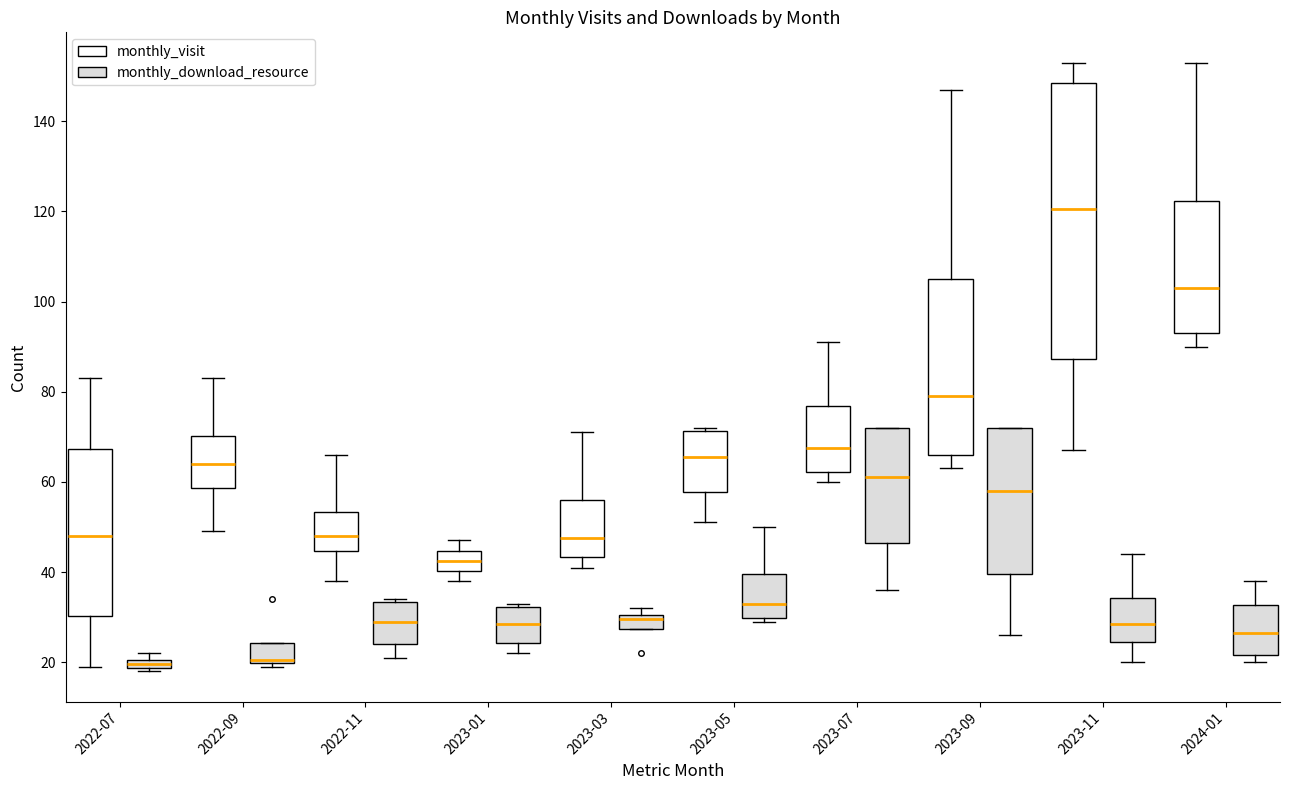

Which box is the tallest, from its lower edge to its upper edge?

2023-11 (monthly_visit)